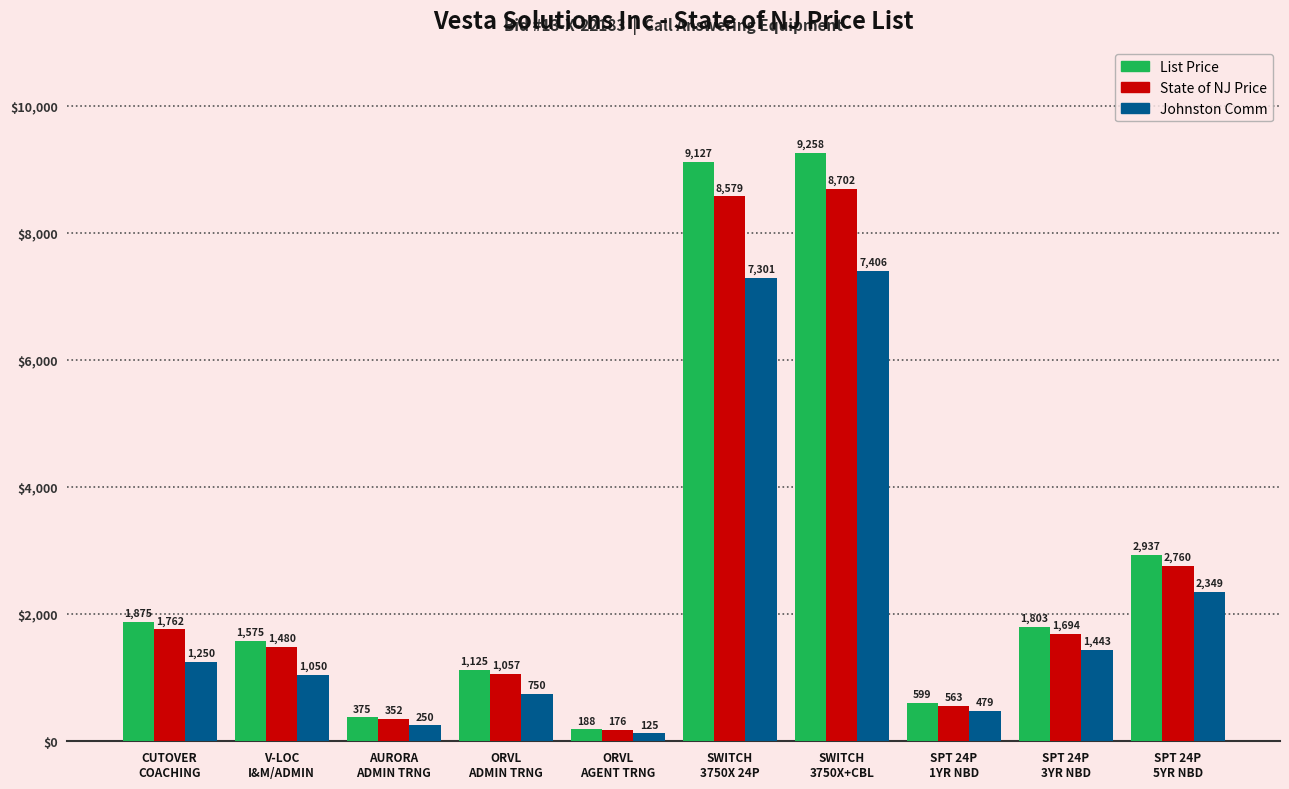

Rank the series by their maximum value, from highest to lowest.

List Price, State of NJ Price, Johnston Comm